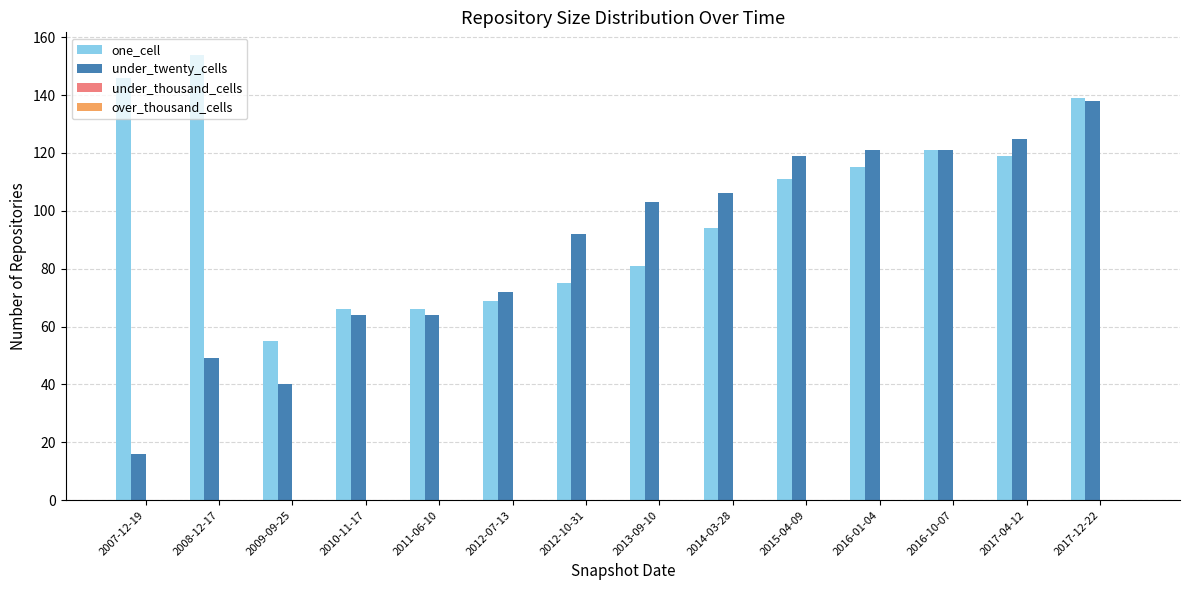

What is the average value of the one_cell series?

101